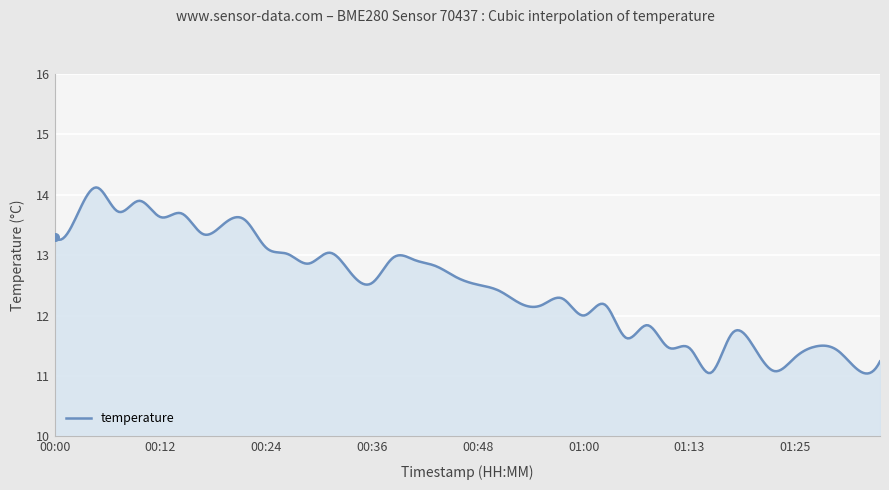

What is the greatest value displayed?

14.1